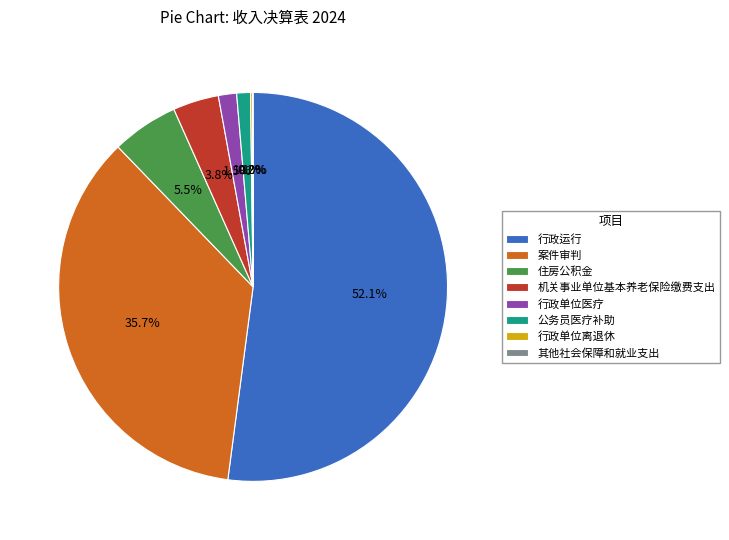

Which category has the biggest portion of the pie?

行政运行